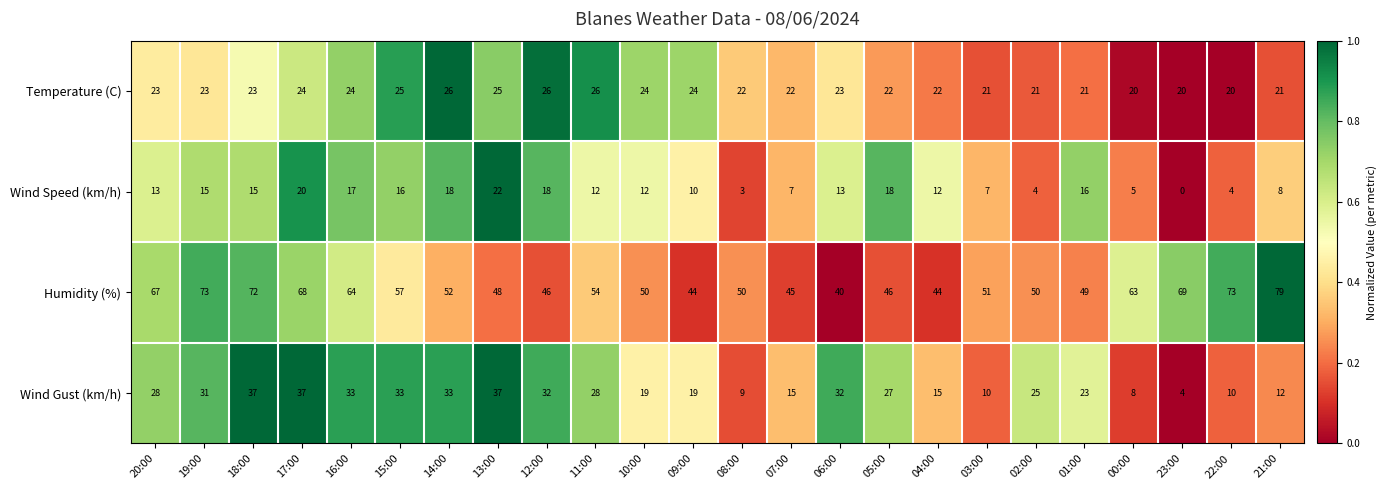

List the series in order of their peak value, highest first.

Humidity (%), Wind Gust (km/h), Temperature (C), Wind Speed (km/h)